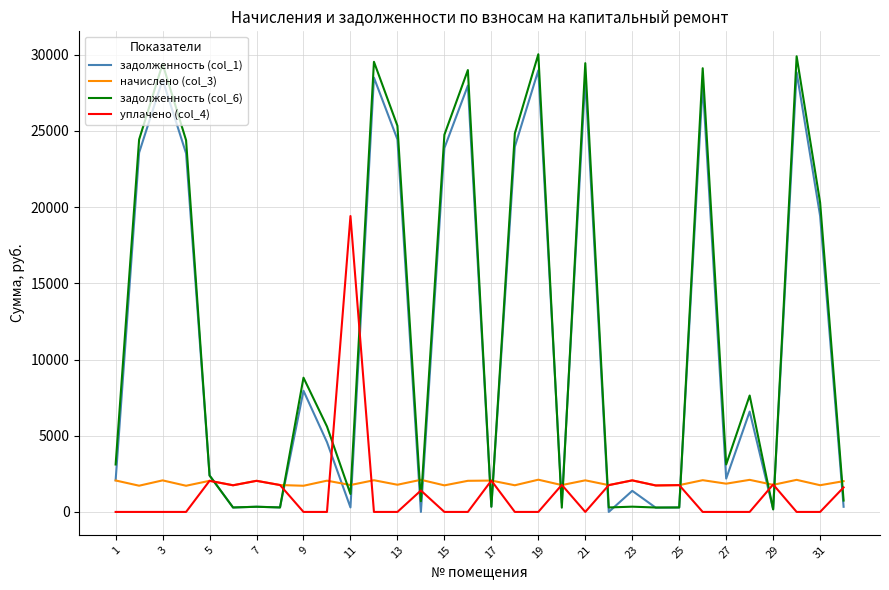

Which series has the widest spread of values?

задолженность (col_6)